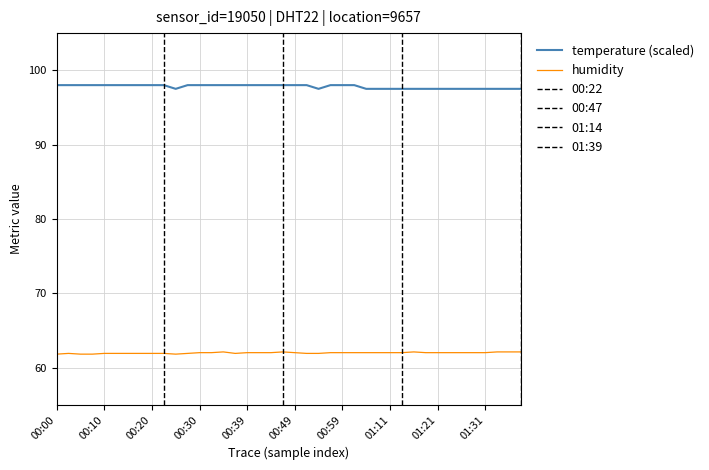

Which series has the largest total across all categories?

temperature (scaled)